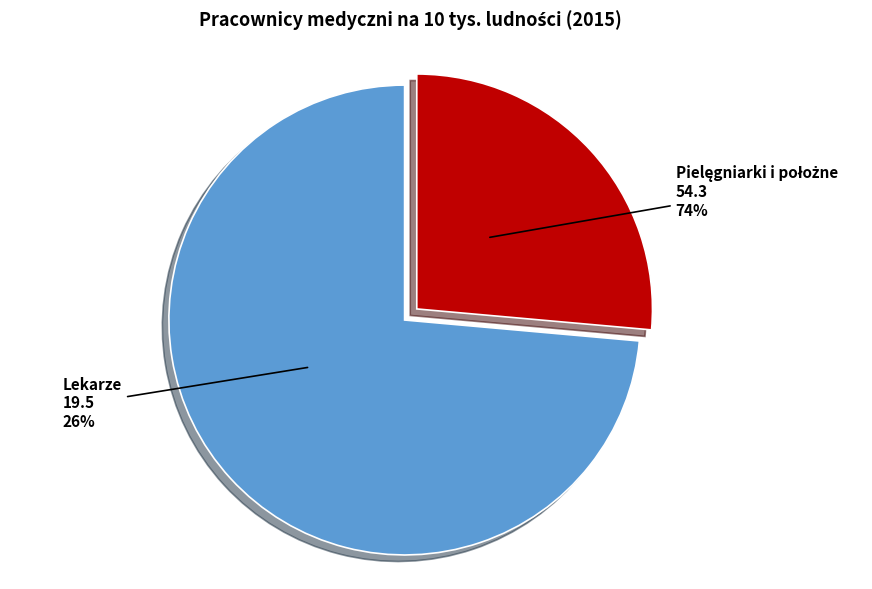

What is the change in value from Pielęgniarki i położne to Lekarze?

-34.8